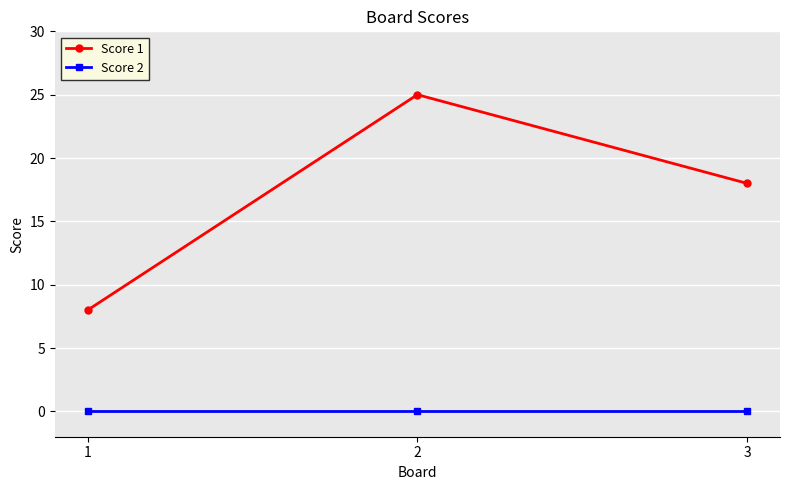

What is the total value across all series at 2?

25